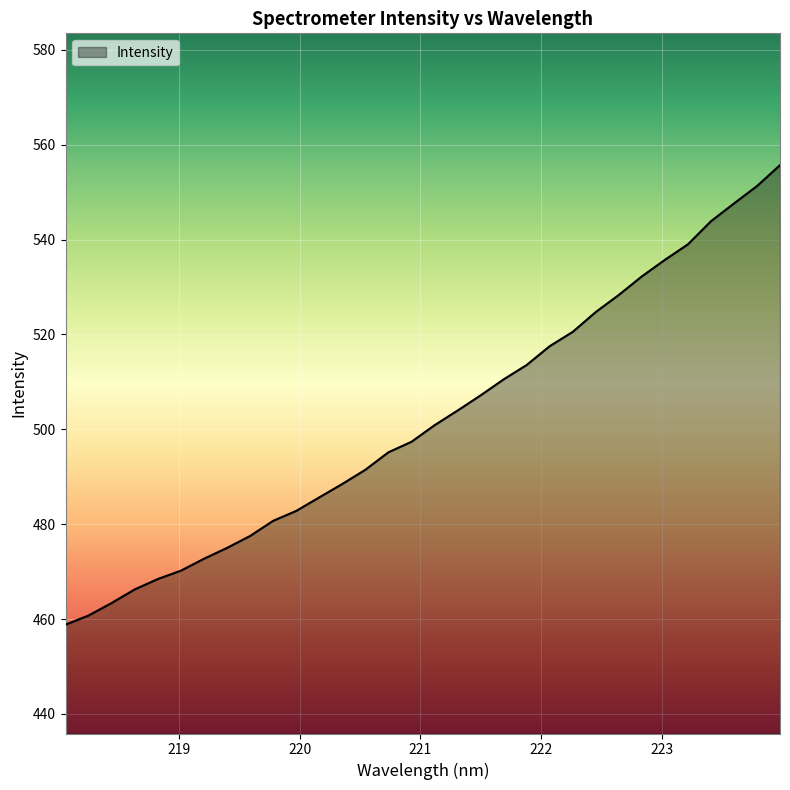

What is the smallest value displayed?

458.8